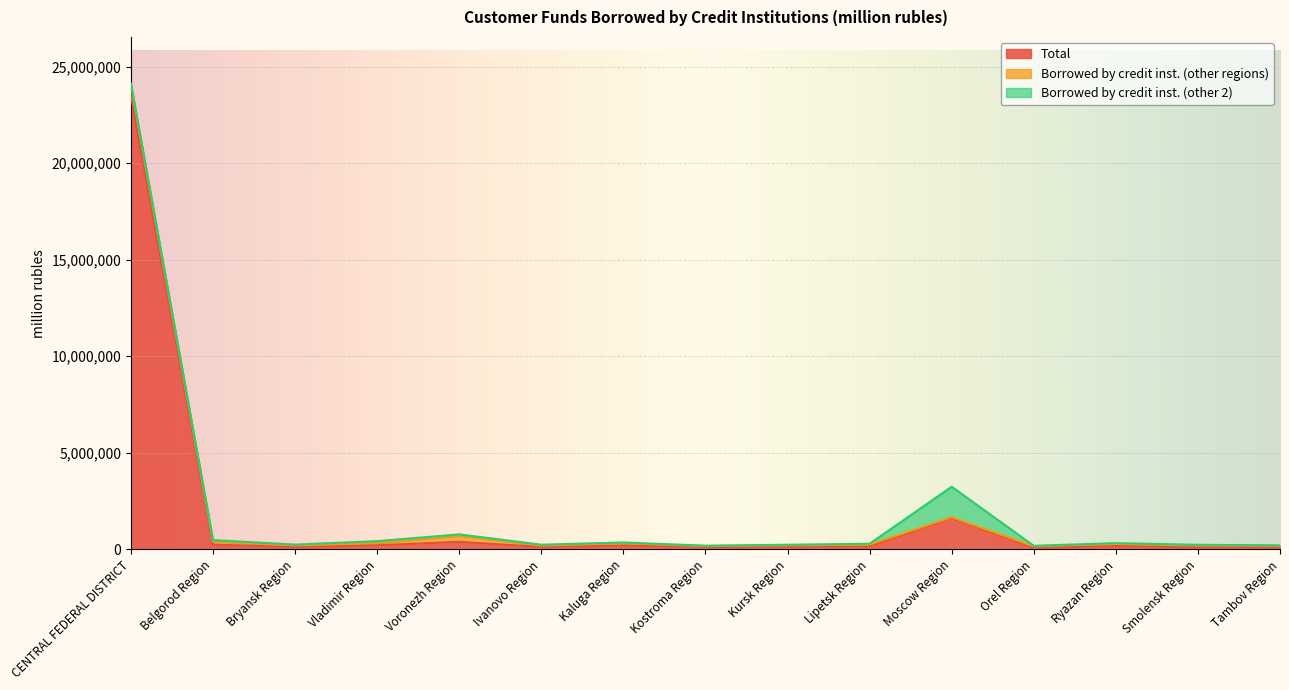

Reading left to right, extract all data points from this chart.

Total: 23487979	243855	123541	213547	388532	126700	196032	125902	127703	153212	1624460	92416	168660	118219	105072
Borrowed by credit inst. (other regions): 578247	164431	81127	112082	317333	71616	119025	44344	77860	93413	43429	64346	114616	79659	81106
Borrowed by credit inst. (other 2): 58191	72080	42413	99720	71198	44392	42719	20678	33954	45764	1575902	28070	39935	38560	21880